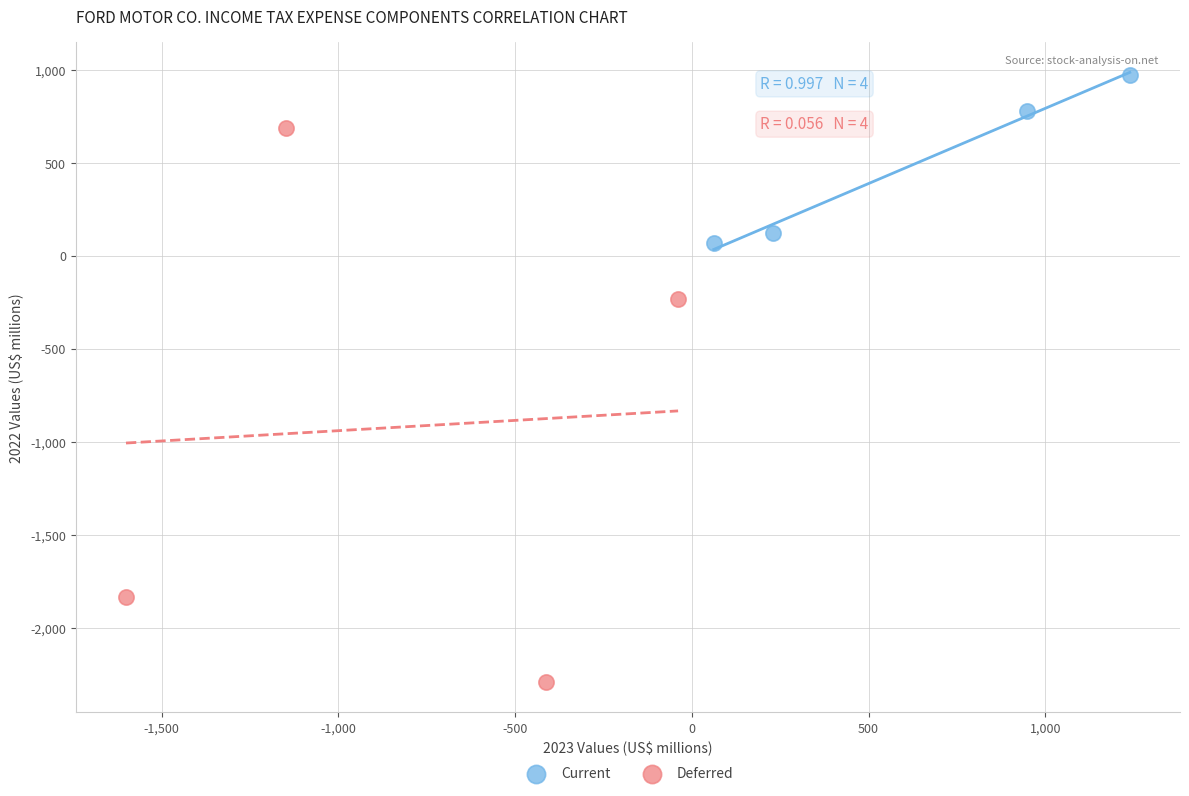

Which series reaches the minimum Y coordinate?

Deferred